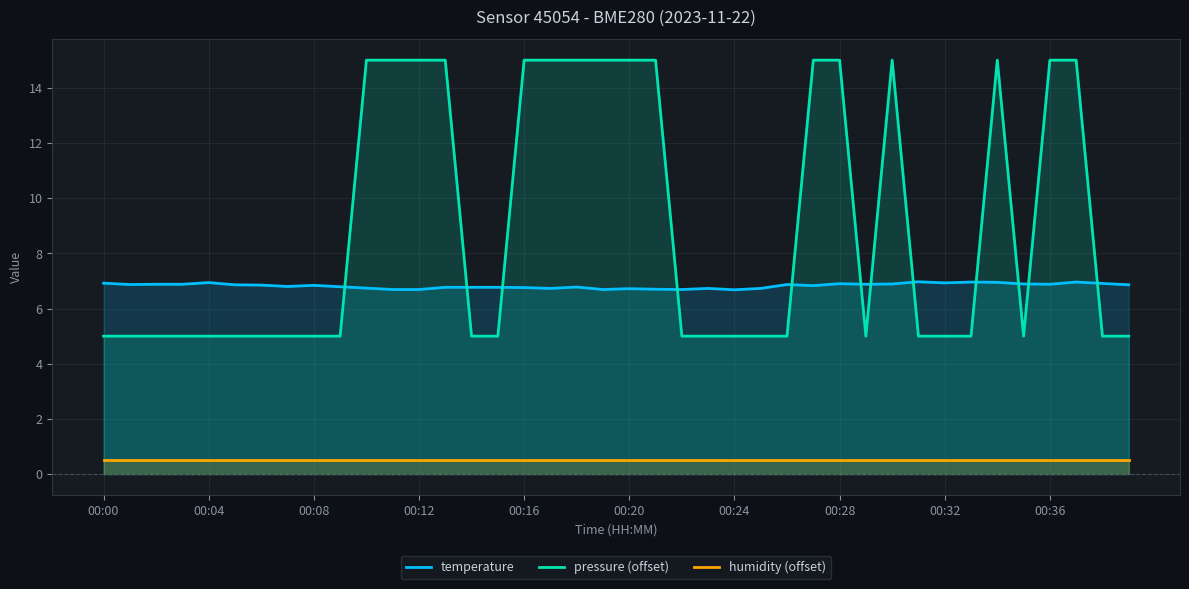

True or false: temperature has more than 1 interior local peaks.

True